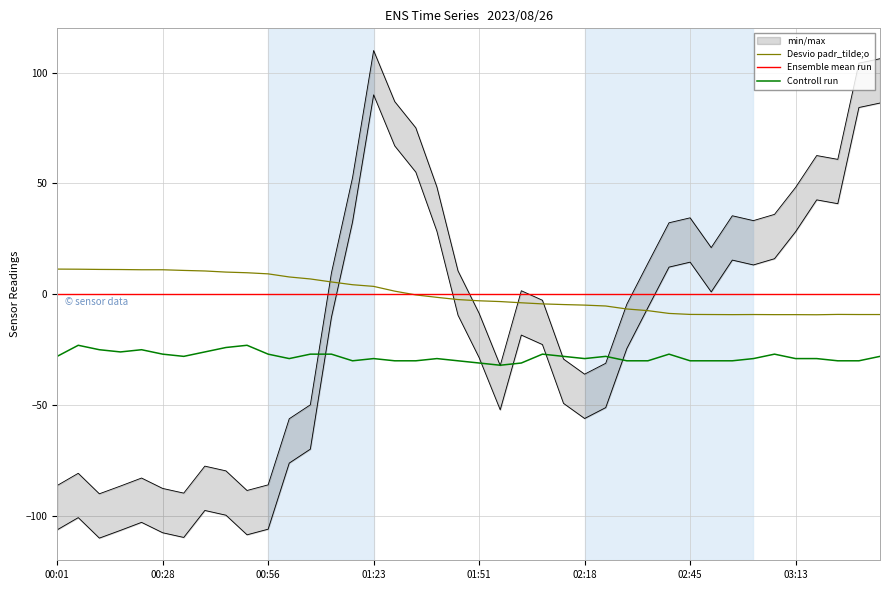

How many intersections are there between Desvio padr_tilde;o and Ensemble mean run?

1